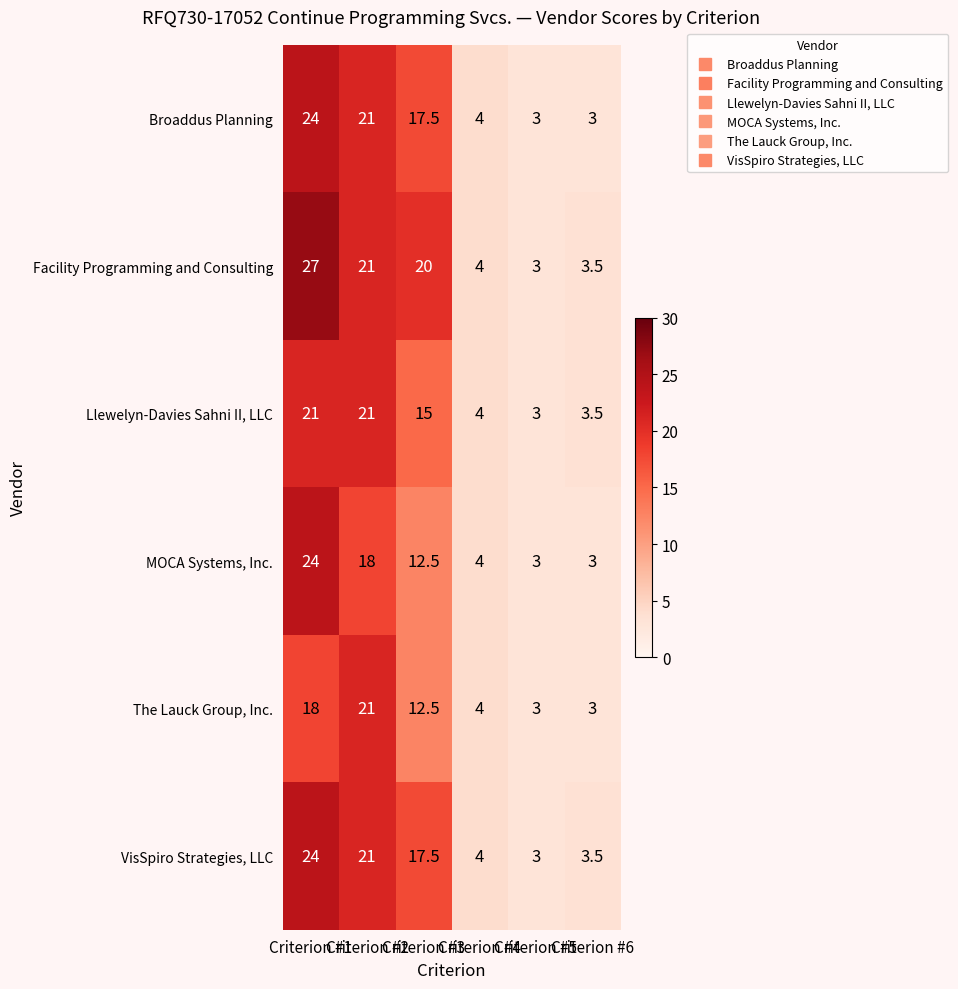

What is the difference between the maximum and second lowest values in the VisSpiro Strategies, LLC series?

20.5